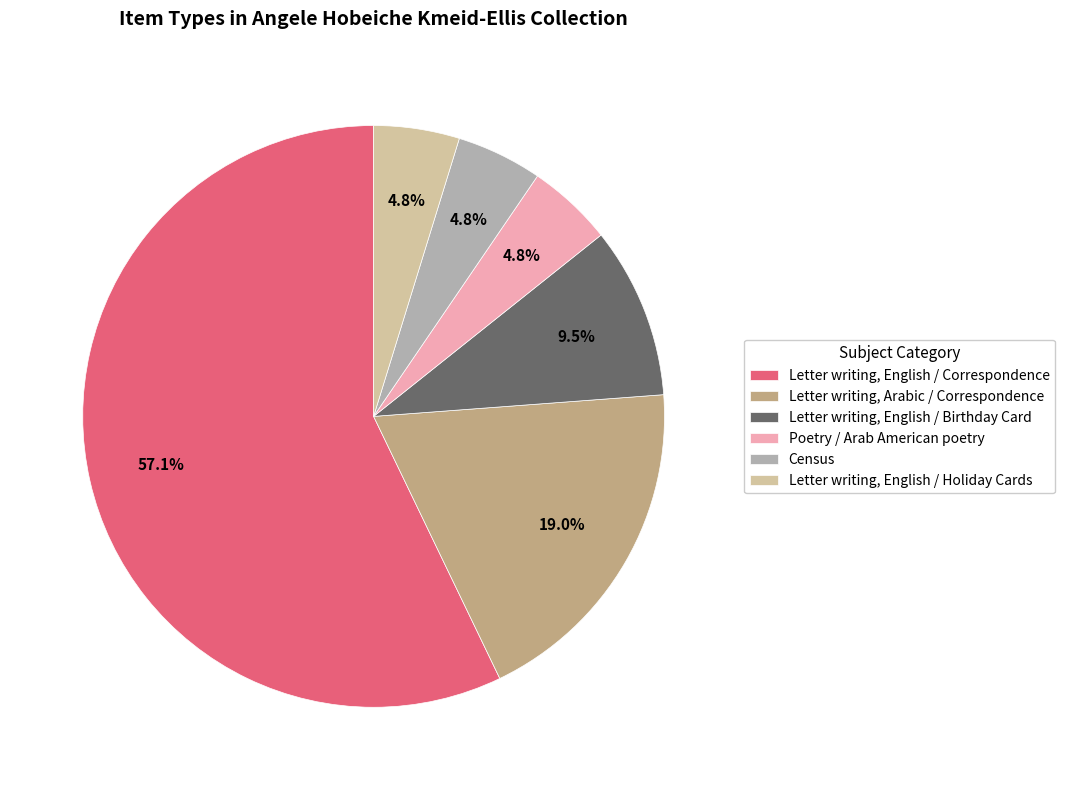

Which category has the biggest portion of the pie?

Letter writing, English / Correspondence